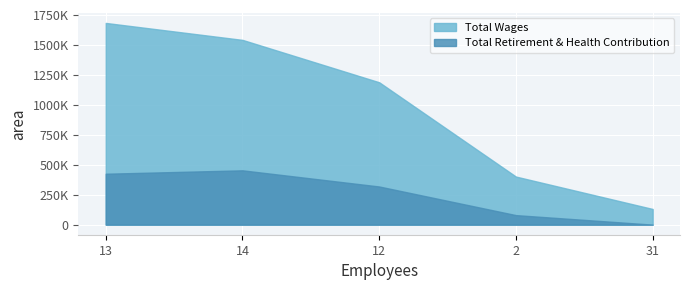

Which series has the largest total across all categories?

Total Wages